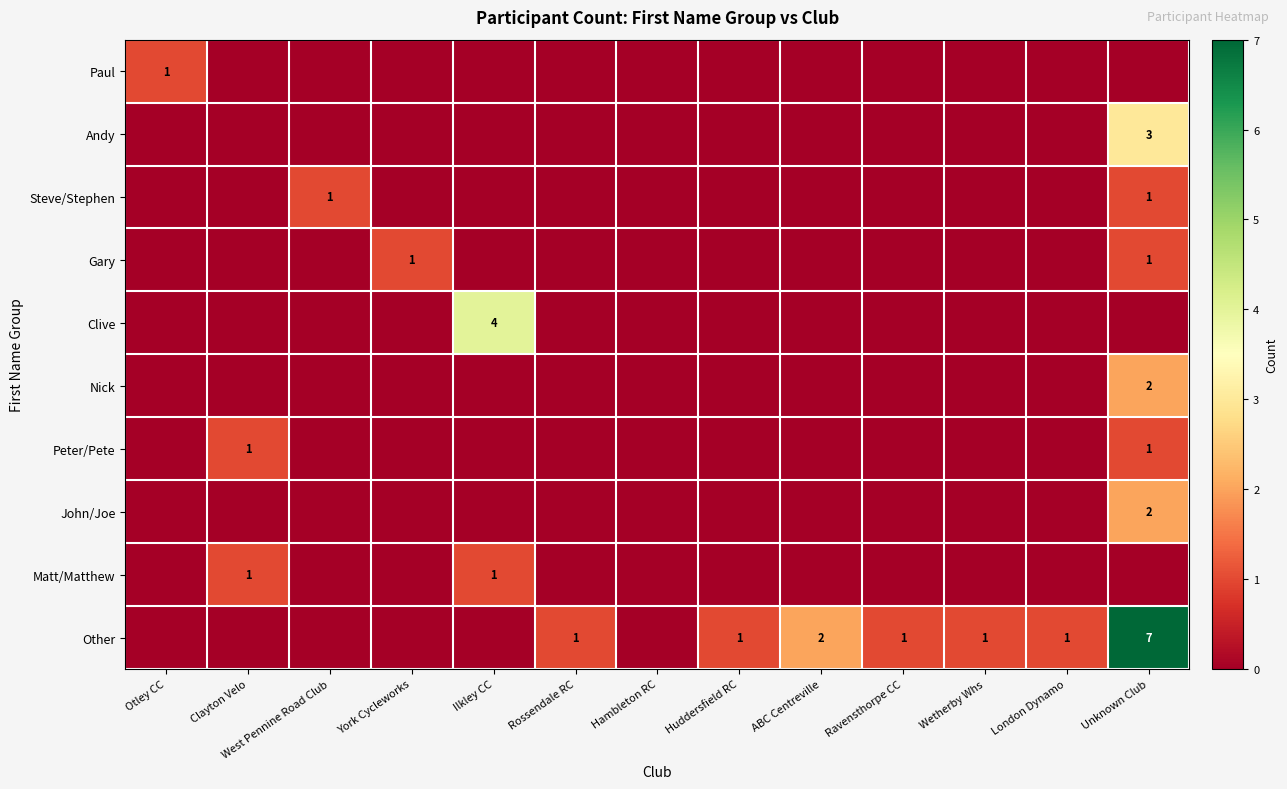

At which label is Clive closest to 2?

Otley CC